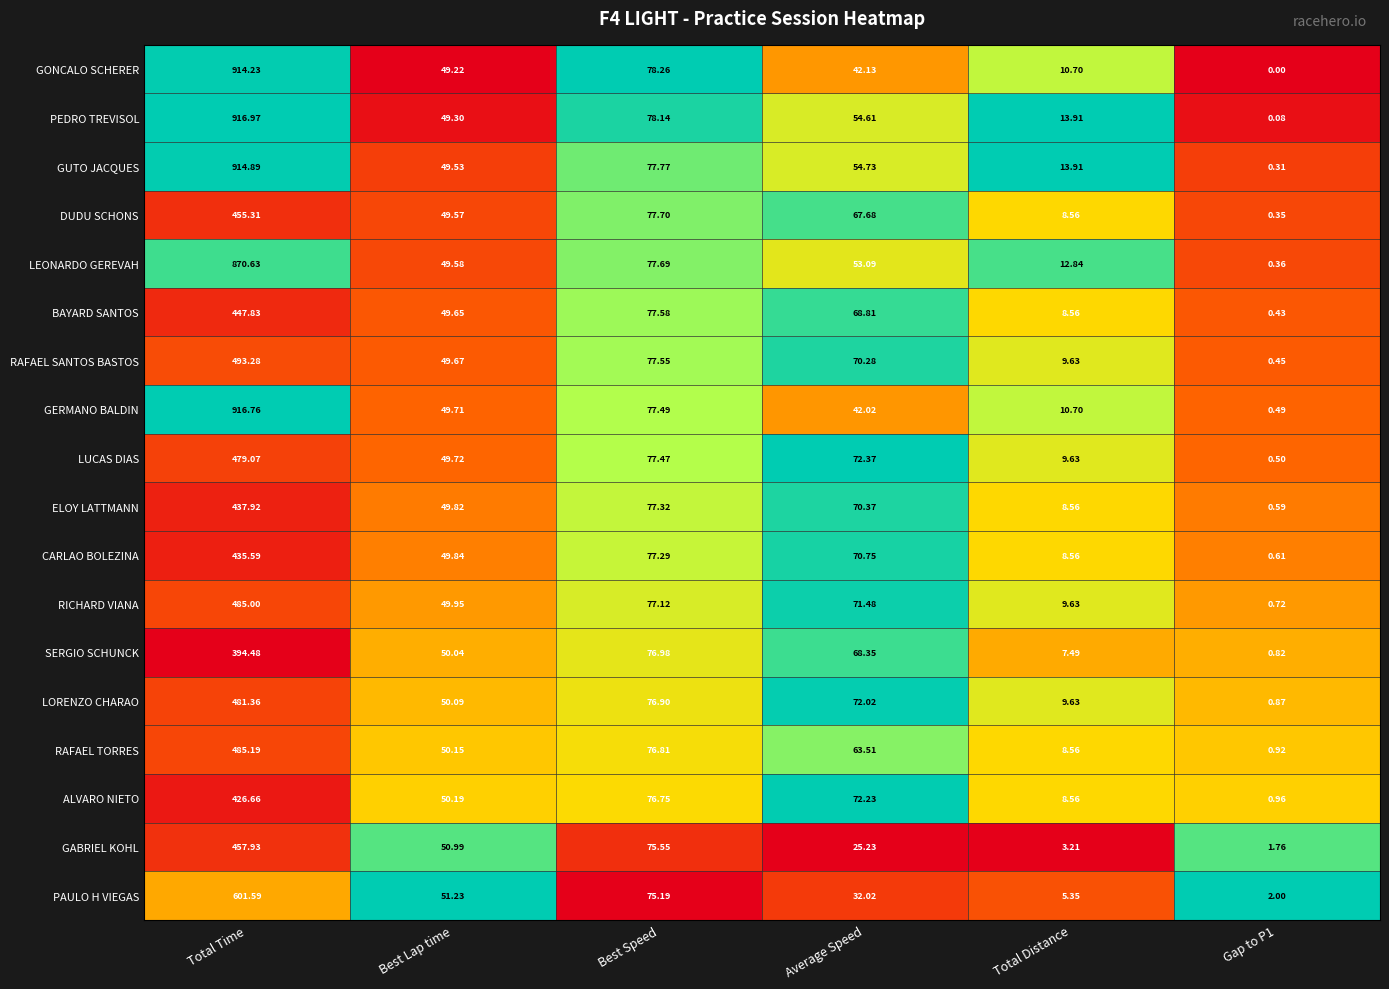

What is the greatest value displayed?

917.0